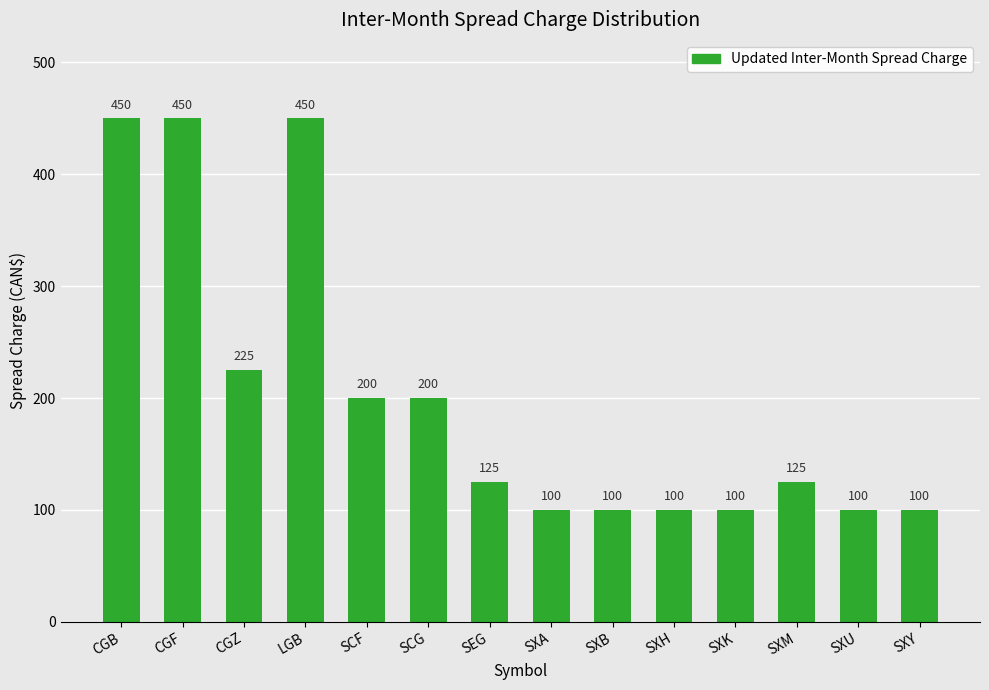

Reading left to right, extract all data points from this chart.

CGB=450	CGF=450	CGZ=225	LGB=450	SCF=200	SCG=200	SEG=125	SXA=100	SXB=100	SXH=100	SXK=100	SXM=125	SXU=100	SXY=100